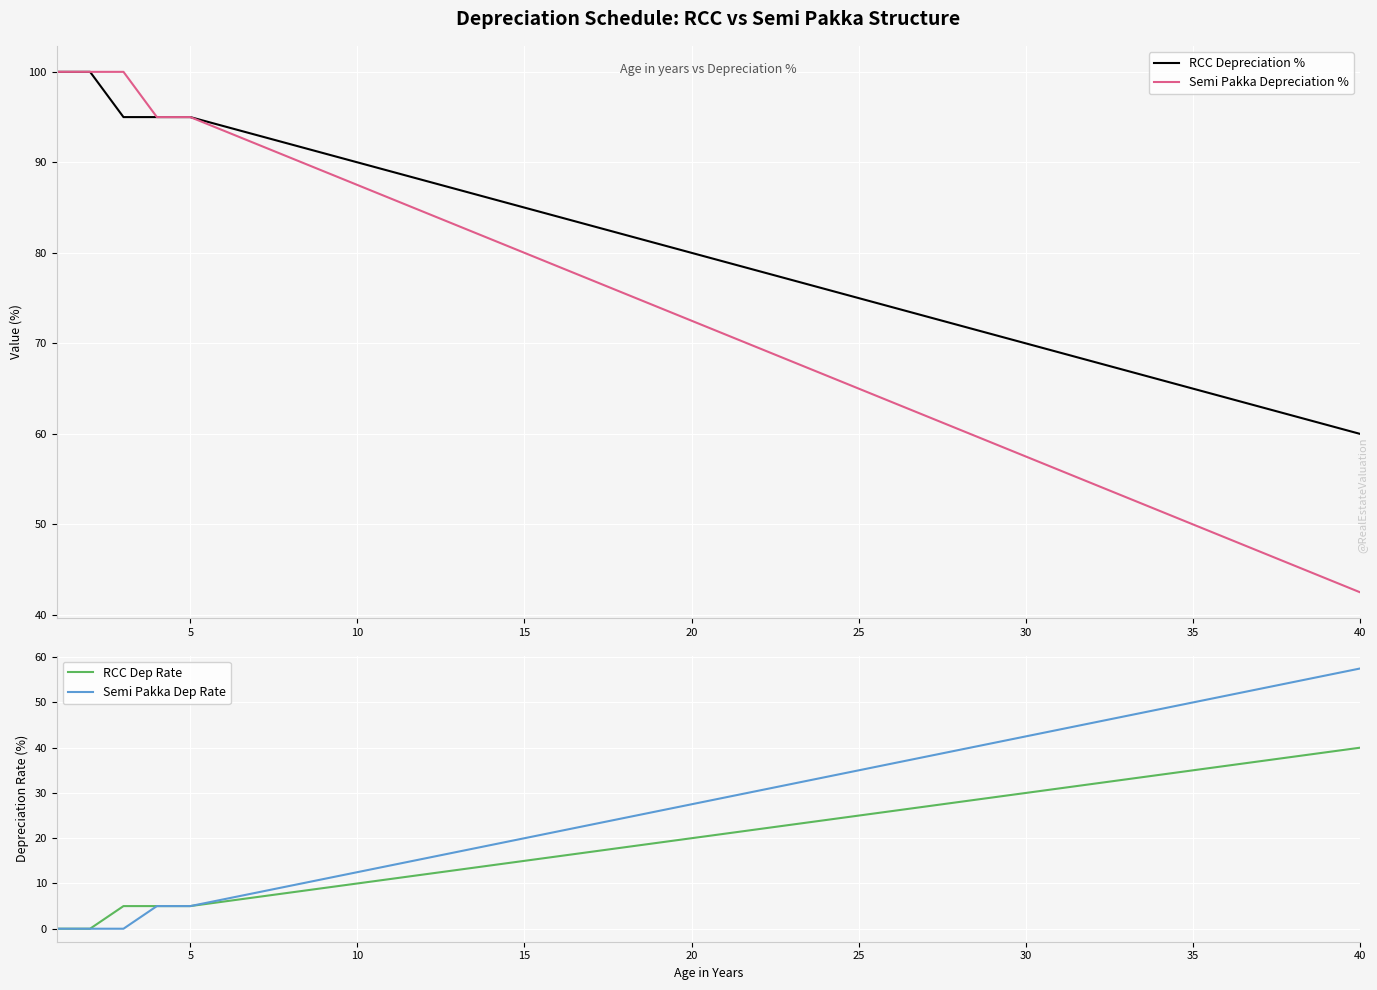

Which series has the widest spread of values?

Semi Pakka Depreciation %